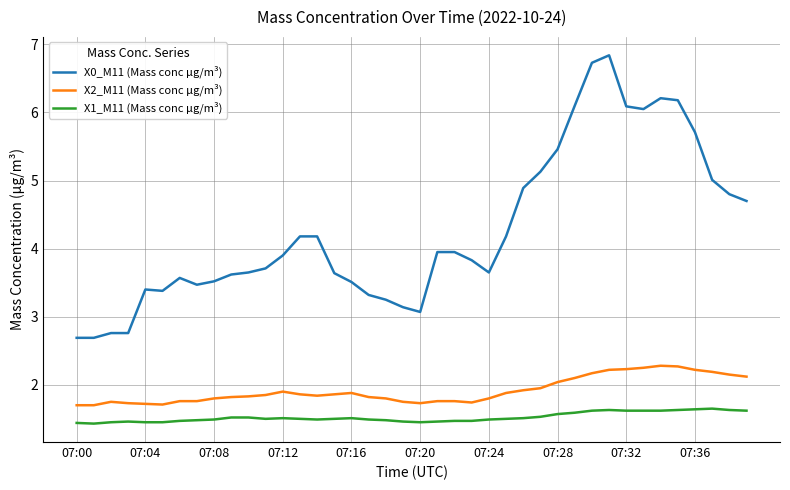

True or false: X0_M11 (Mass conc μg/m³) has more than 2 points higher than both neighbors.

True